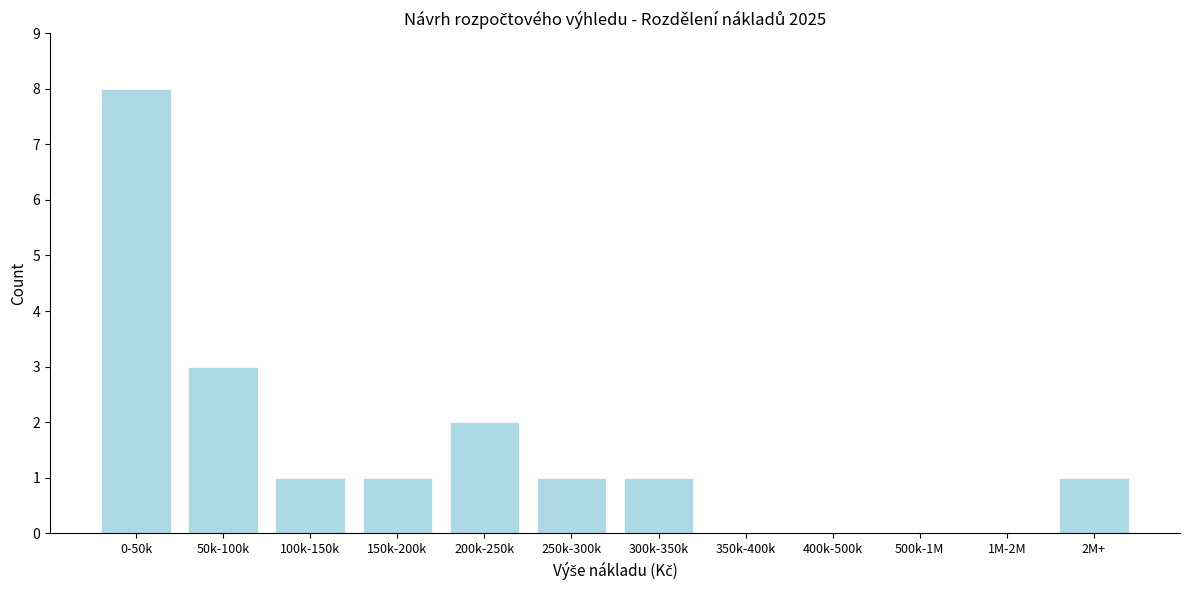

Reading right to left, transcribe all the data shown in this chart.

2M+=1	1M-2M=0	500k-1M=0	400k-500k=0	350k-400k=0	300k-350k=1	250k-300k=1	200k-250k=2	150k-200k=1	100k-150k=1	50k-100k=3	0-50k=8